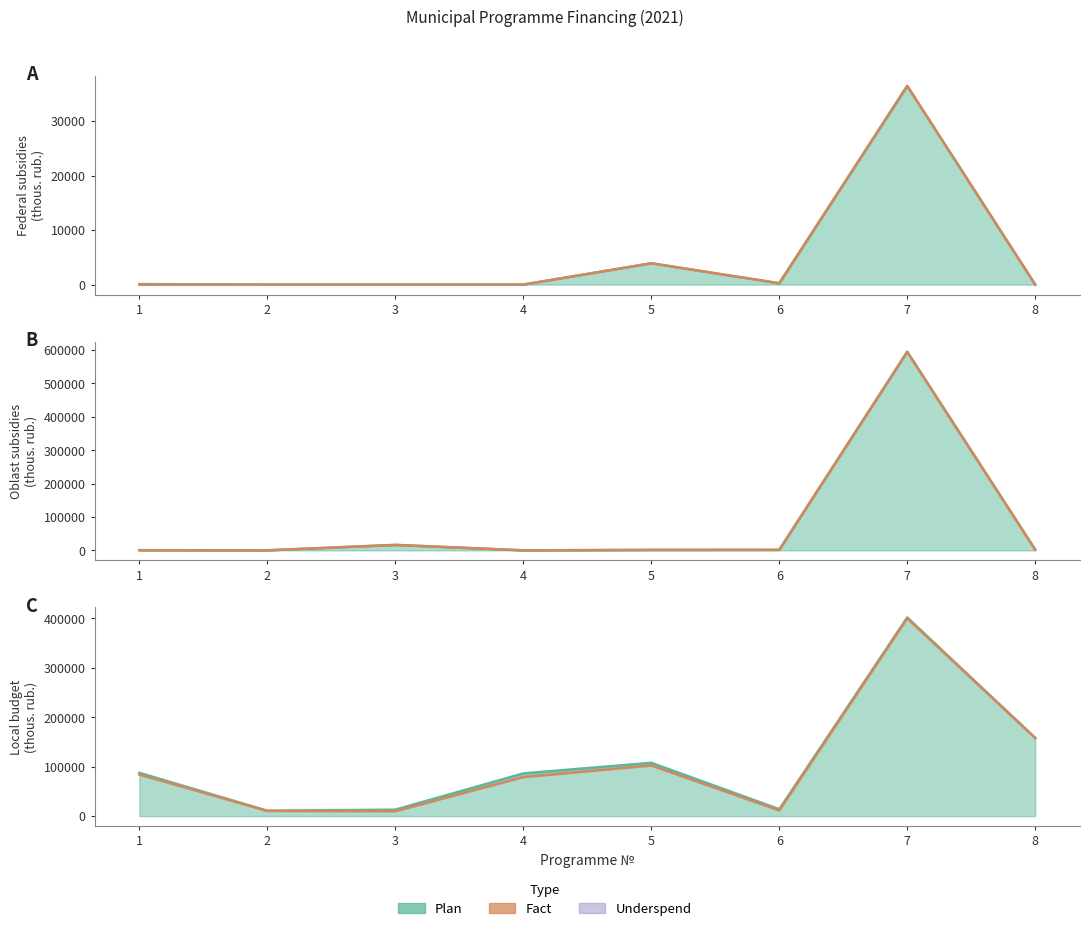

What is the difference between the Fact (Federal) values at 4 and 6?

243.5